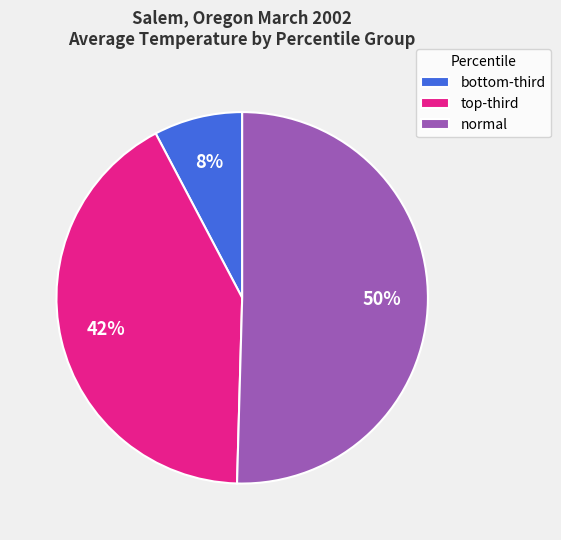

Rank the categories by value from lowest to highest.

bottom-third, top-third, normal